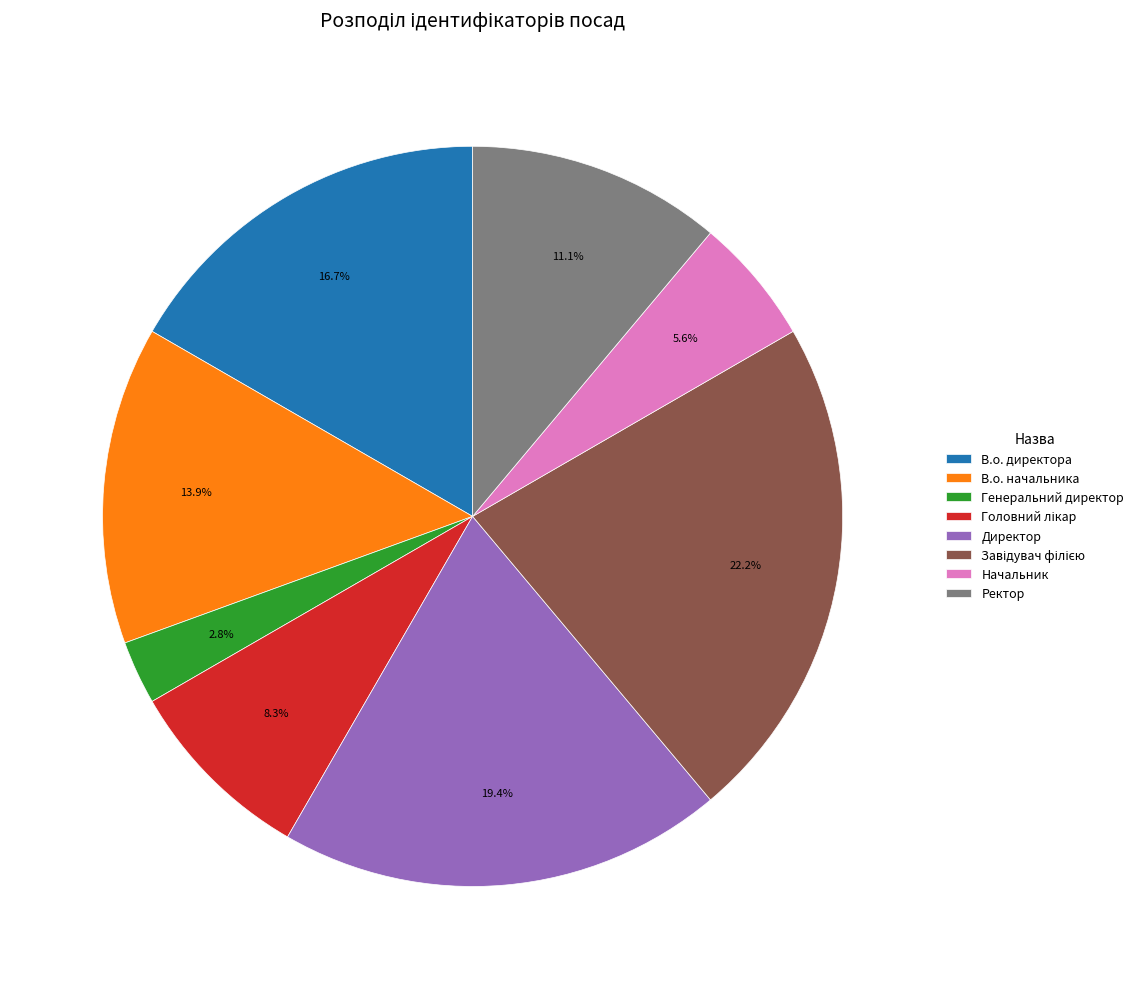

Is there a majority slice in this chart?

No